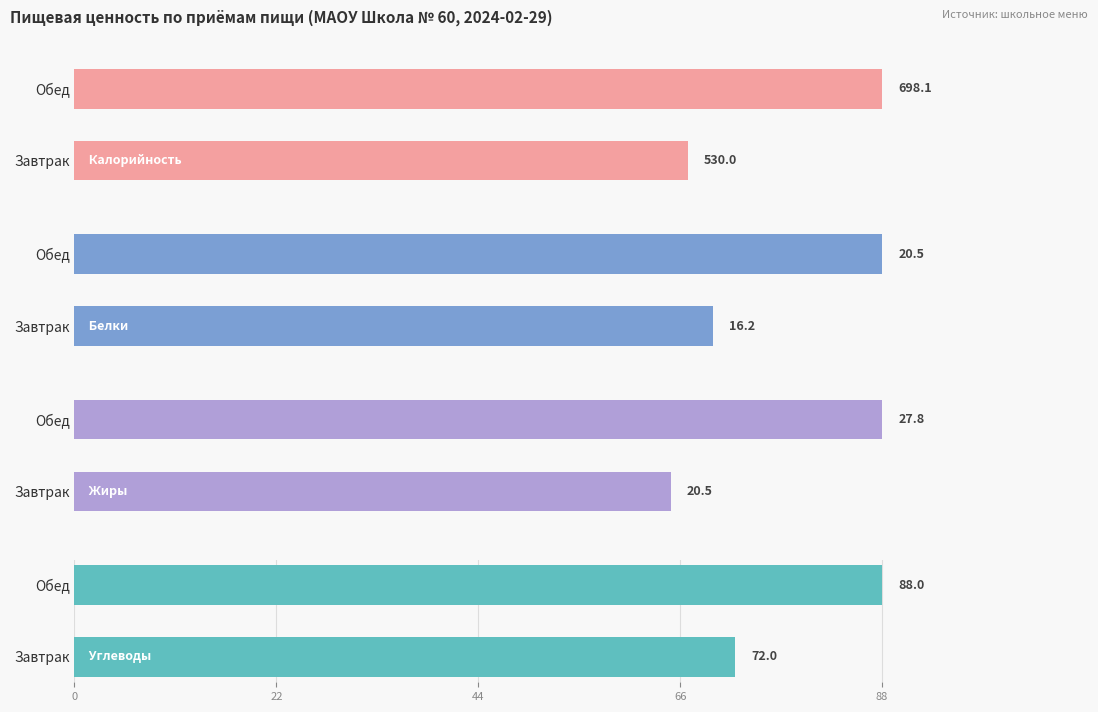

At Обед, list the series in order from largest to smallest.

Калорийность, Углеводы, Жиры, Белки